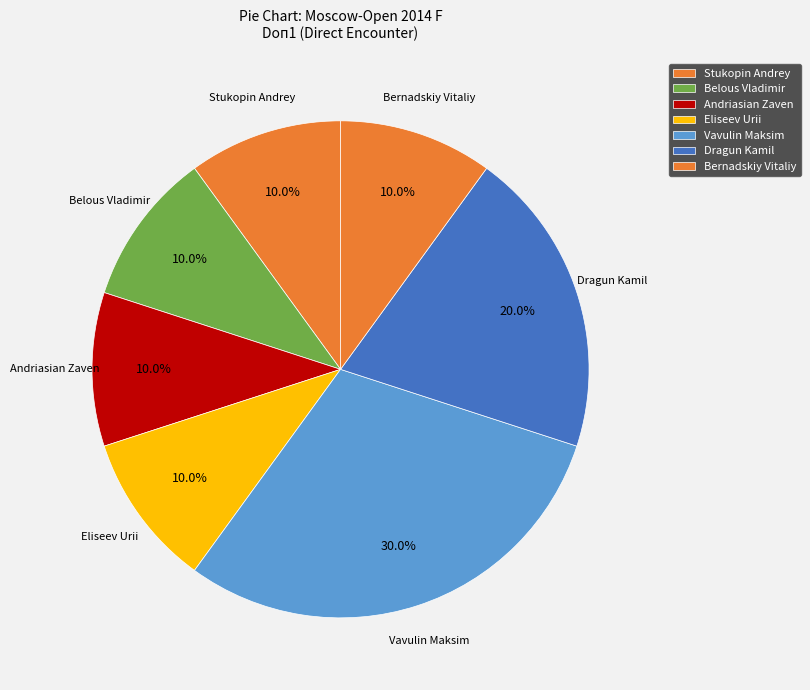

Which has a higher value, Andriasian Zaven or Dragun Kamil?

Dragun Kamil